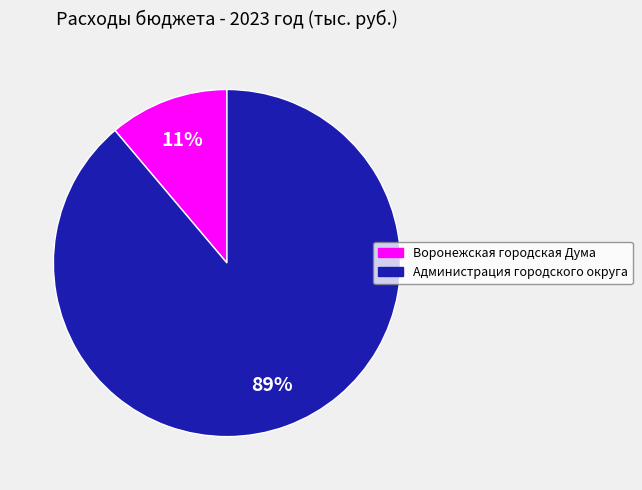

To the nearest percent, what is the difference between the largest and smallest slice percentages?

78%